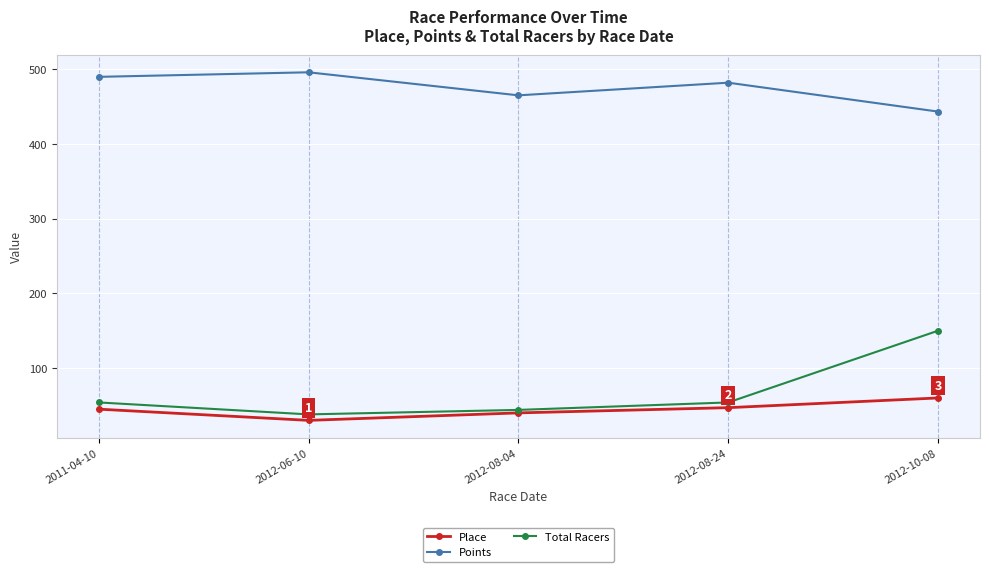

The value of Total Racers at 2012-08-04 is 44.0. True or false?

True